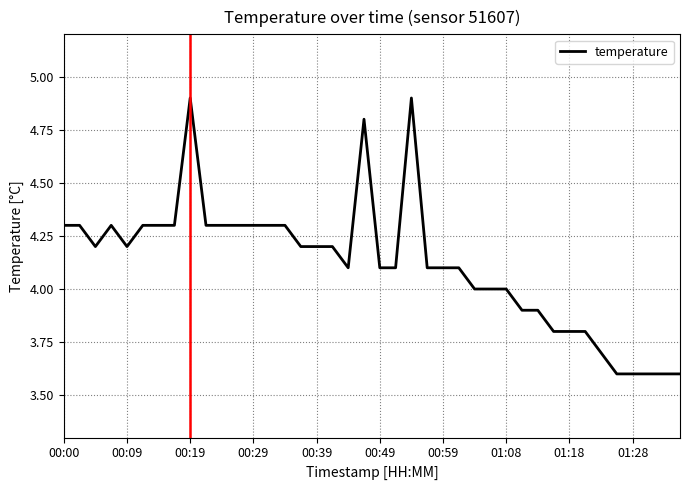

What is the maximum value shown in the chart?

4.9